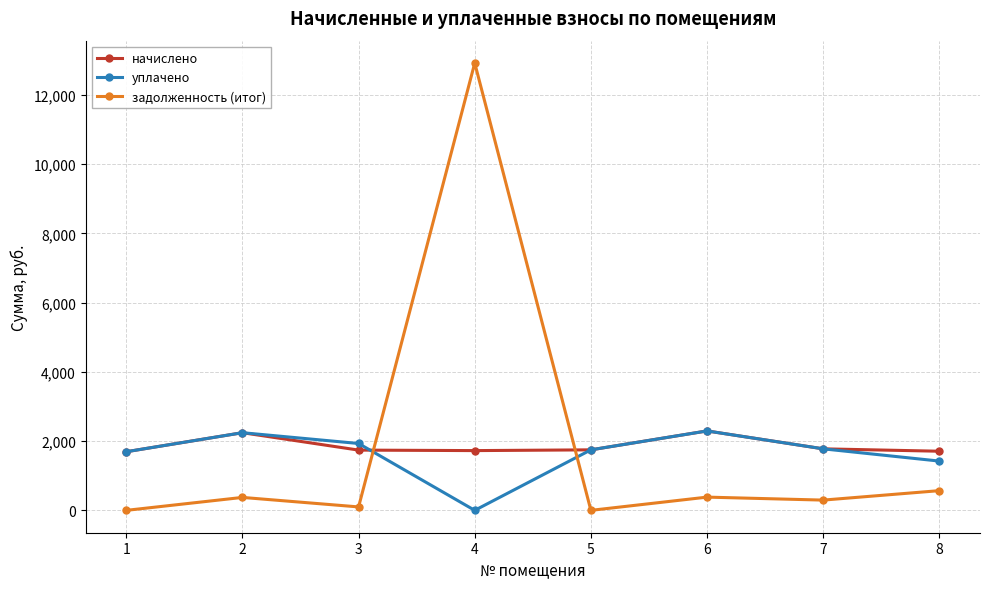

At how many categories does at least one series exceed 6482?

1